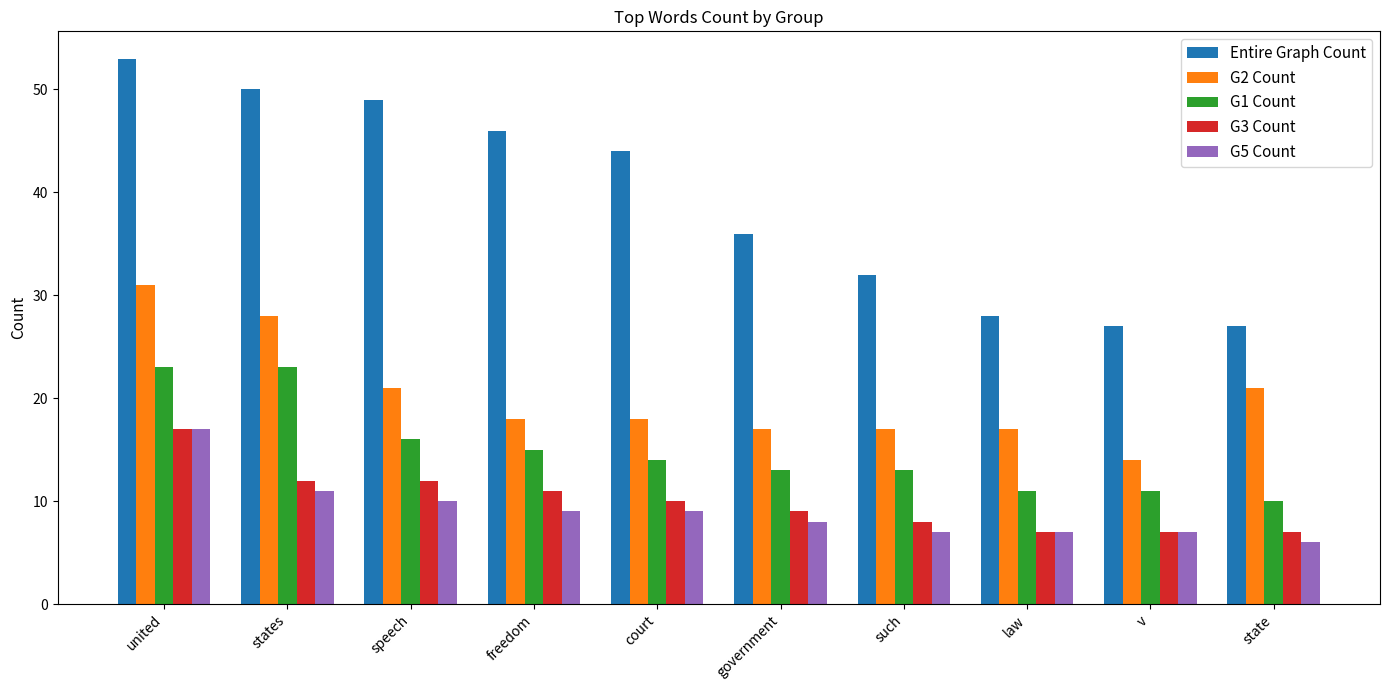

Reading left to right, transcribe all the data shown in this chart.

Entire Graph Count: 53	50	49	46	44	36	32	28	27	27
G2 Count: 31	28	21	18	18	17	17	17	14	21
G1 Count: 23	23	16	15	14	13	13	11	11	10
G3 Count: 17	12	12	11	10	9	8	7	7	7
G5 Count: 17	11	10	9	9	8	7	7	7	6